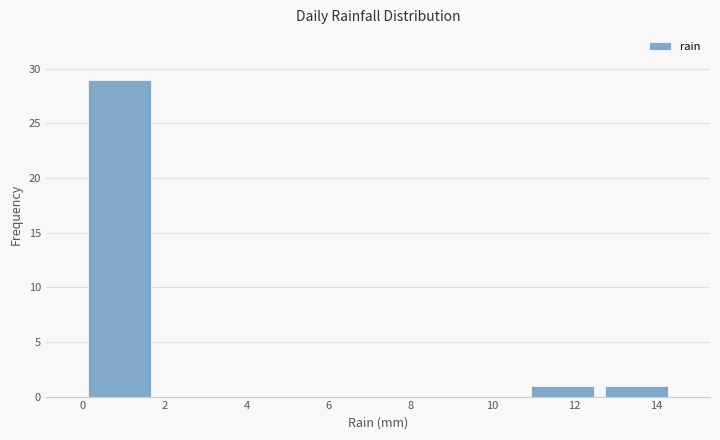

Reading left to right, transcribe this chart: for each bar, give the range it covers on the x-axis and its height. The values are not printed on the chart, so give them approximately, as read against the axis.

0.0 to 1.8: 29
1.8 to 3.6: 0
3.6 to 5.4: 0
5.4 to 7.2: 0
7.2 to 9.0: 0
9.0 to 10.8: 0
10.8 to 12.6: 1
12.6 to 14.4: 1